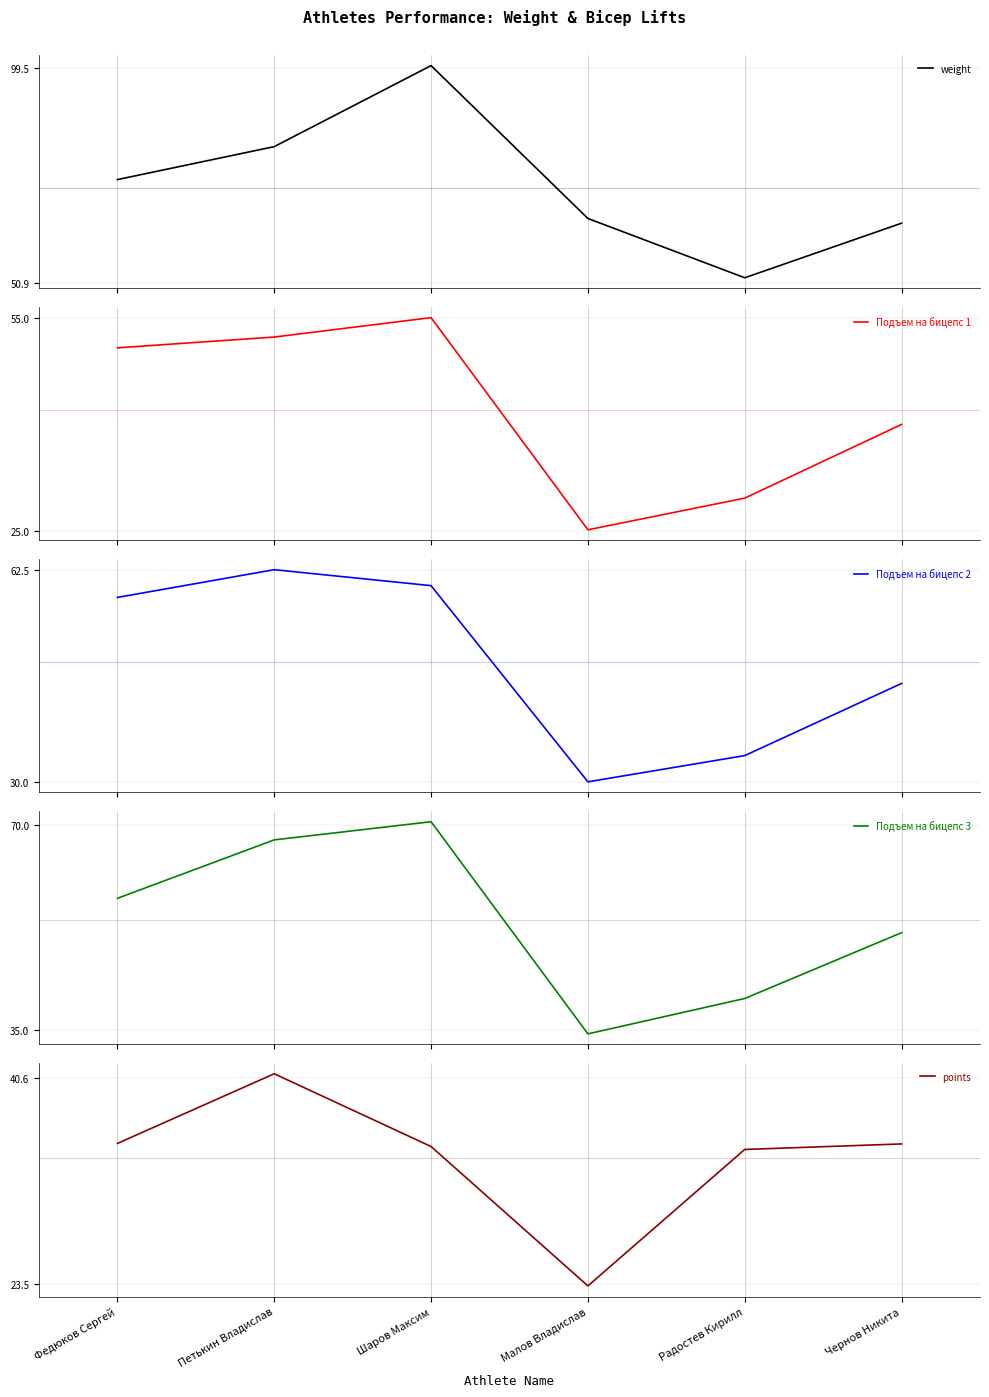

How many interior local peaks does the weight series have?

1